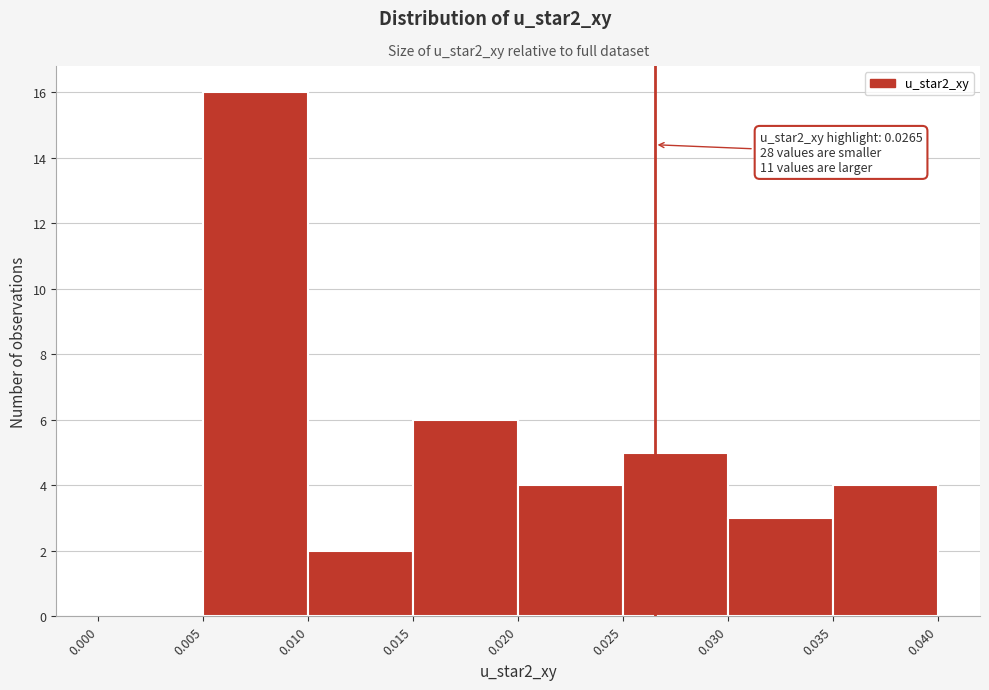

Over which range of the x-axis is the bar tallest?

0.005 to 0.010